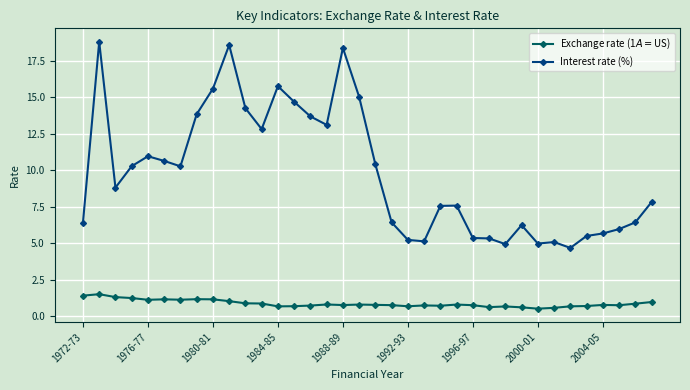

True or false: Interest rate (%) has more than 0 interior local peaks.

True